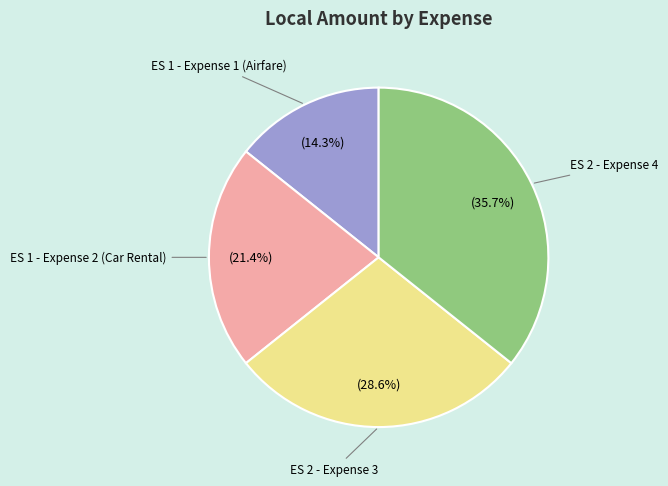

Between ES 1 - Expense 2 (Car Rental) and ES 2 - Expense 4, which is larger?

ES 2 - Expense 4